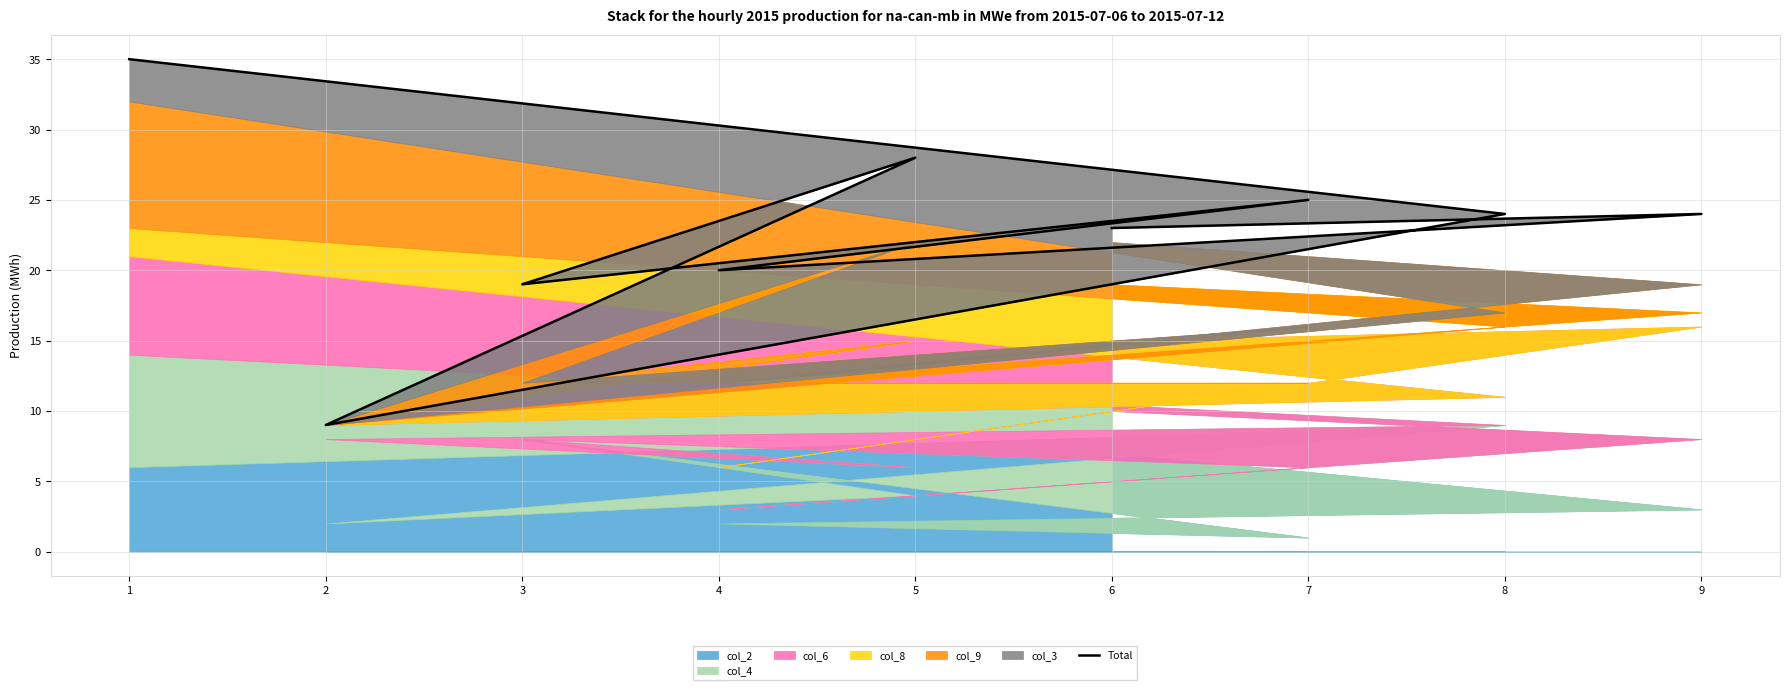

Where is the first local minimum?

4